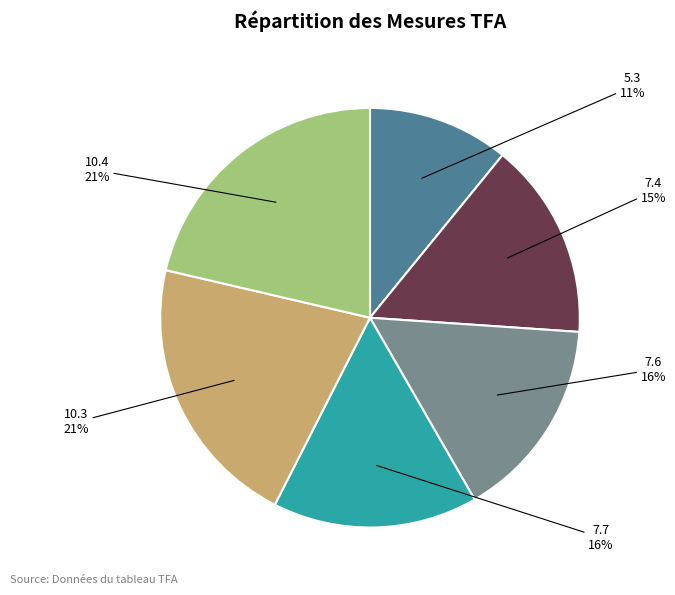

Is the sum of 7.7 and 10.3 greater than half?

No